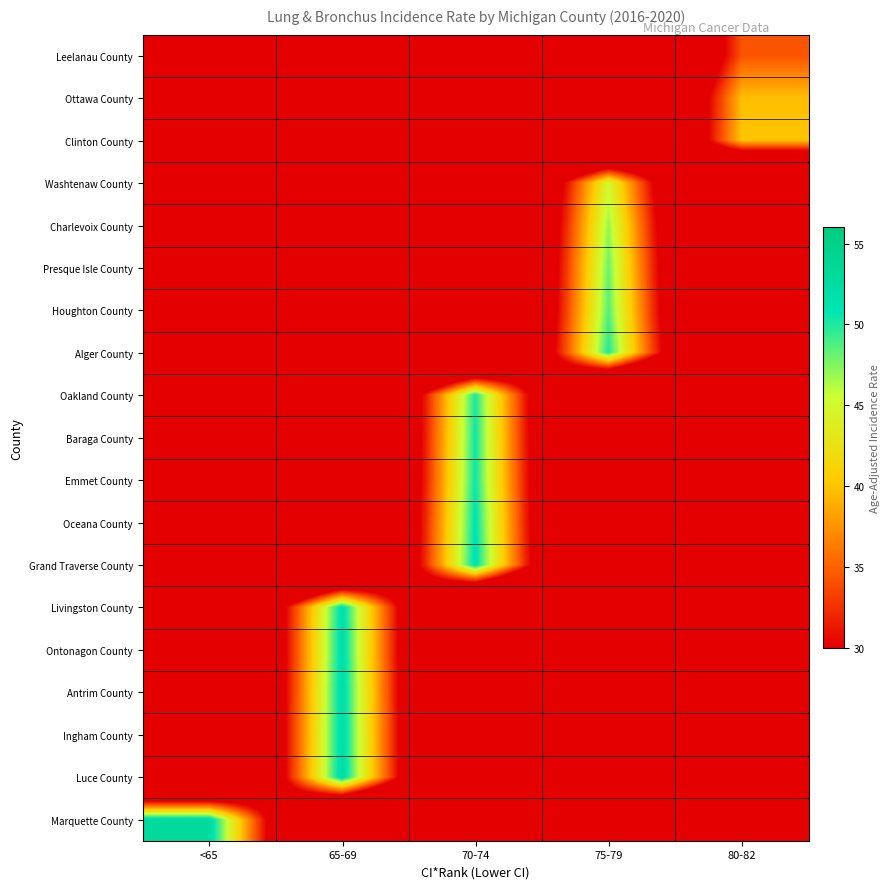

Reading left to right, what are all the values shown in this chart?

Leelanau County: <65=0.0	65-69=0.0	70-74=0.0	75-79=0.0	80-82=34.3
Ottawa County: <65=0.0	65-69=0.0	70-74=0.0	75-79=0.0	80-82=39.7
Clinton County: <65=0.0	65-69=0.0	70-74=0.0	75-79=0.0	80-82=40.1
Washtenaw County: <65=0.0	65-69=0.0	70-74=0.0	75-79=45.0	80-82=0.0
Charlevoix County: <65=0.0	65-69=0.0	70-74=0.0	75-79=47.1	80-82=0.0
Presque Isle County: <65=0.0	65-69=0.0	70-74=0.0	75-79=48.1	80-82=0.0
Houghton County: <65=0.0	65-69=0.0	70-74=0.0	75-79=48.7	80-82=0.0
Alger County: <65=0.0	65-69=0.0	70-74=0.0	75-79=50.1	80-82=0.0
Oakland County: <65=0.0	65-69=0.0	70-74=50.1	75-79=0.0	80-82=0.0
Baraga County: <65=0.0	65-69=0.0	70-74=50.4	75-79=0.0	80-82=0.0
Emmet County: <65=0.0	65-69=0.0	70-74=50.5	75-79=0.0	80-82=0.0
Oceana County: <65=0.0	65-69=0.0	70-74=51.1	75-79=0.0	80-82=0.0
Grand Traverse County: <65=0.0	65-69=0.0	70-74=51.5	75-79=0.0	80-82=0.0
Livingston County: <65=0.0	65-69=51.9	70-74=0.0	75-79=0.0	80-82=0.0
Ontonagon County: <65=0.0	65-69=52.0	70-74=0.0	75-79=0.0	80-82=0.0
Antrim County: <65=0.0	65-69=52.2	70-74=0.0	75-79=0.0	80-82=0.0
Ingham County: <65=0.0	65-69=52.3	70-74=0.0	75-79=0.0	80-82=0.0
Luce County: <65=0.0	65-69=52.4	70-74=0.0	75-79=0.0	80-82=0.0
Marquette County: <65=52.9	65-69=0.0	70-74=0.0	75-79=0.0	80-82=0.0